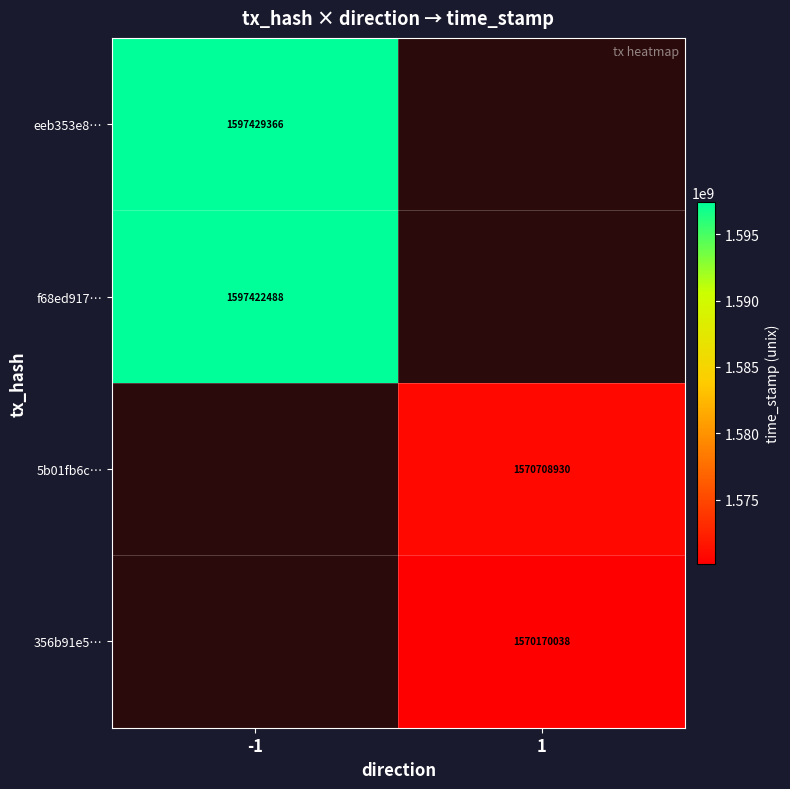

The value of 356b91e5… at 1 is 2756835418. True or false?

False